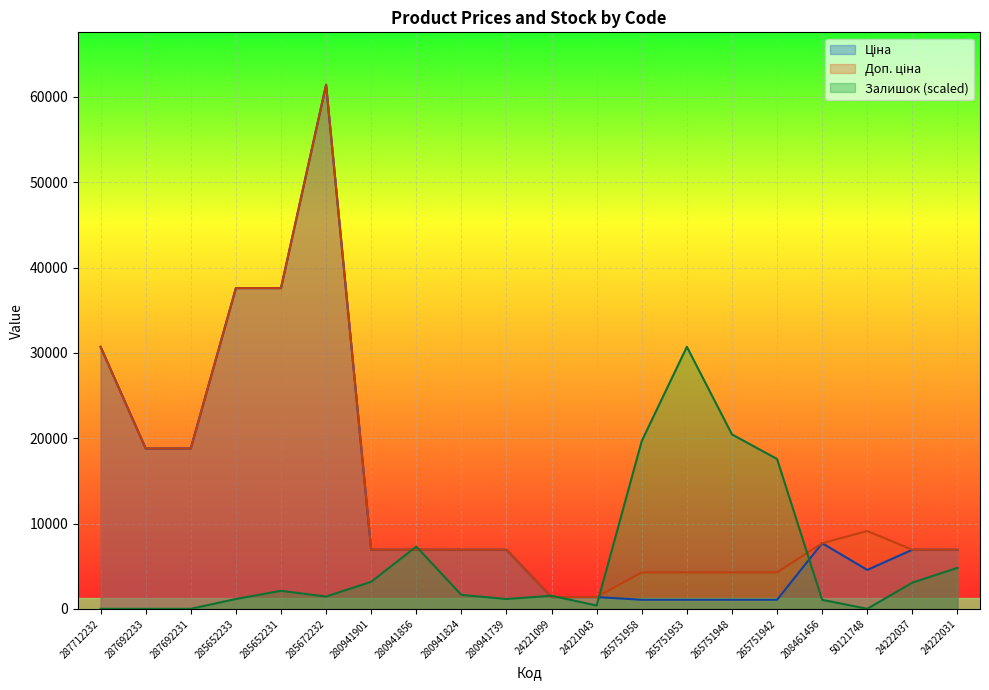

At which category does Ціна reach its first local peak?

285672232